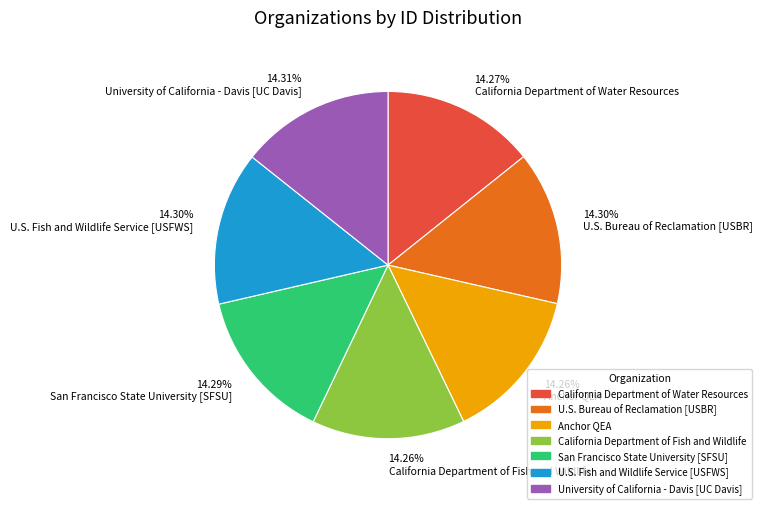

To the nearest percent, what portion does California Department of Fish and Wildlife represent?

14%